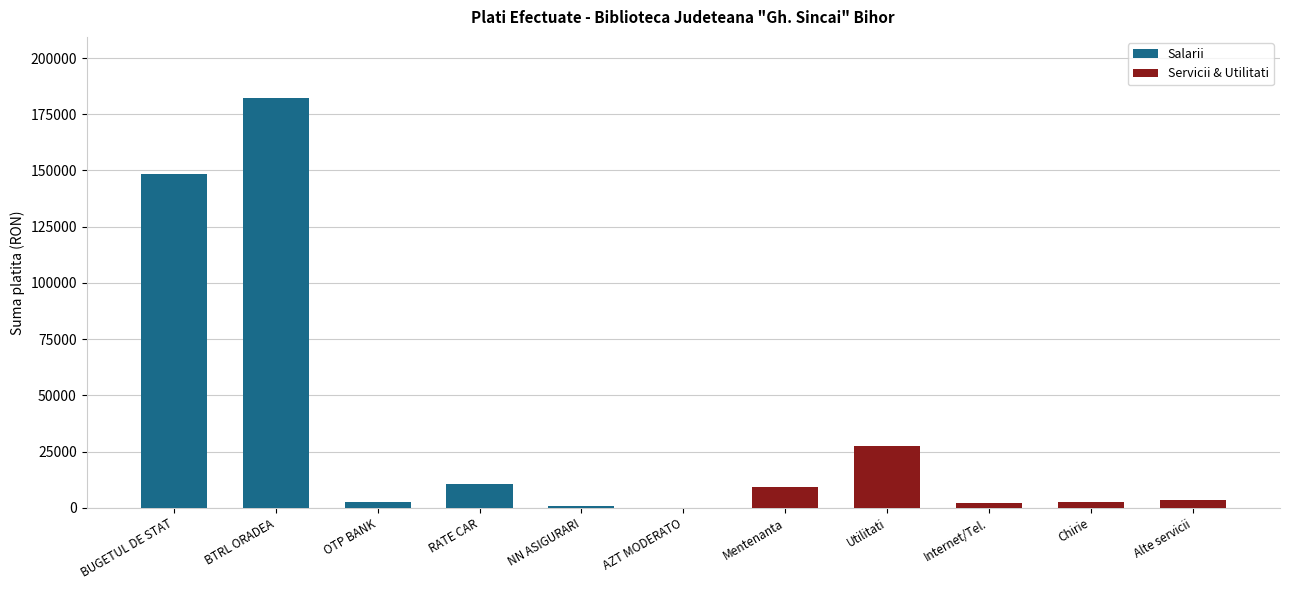

The value of Salarii at BUGETUL DE STAT is 89161. True or false?

False